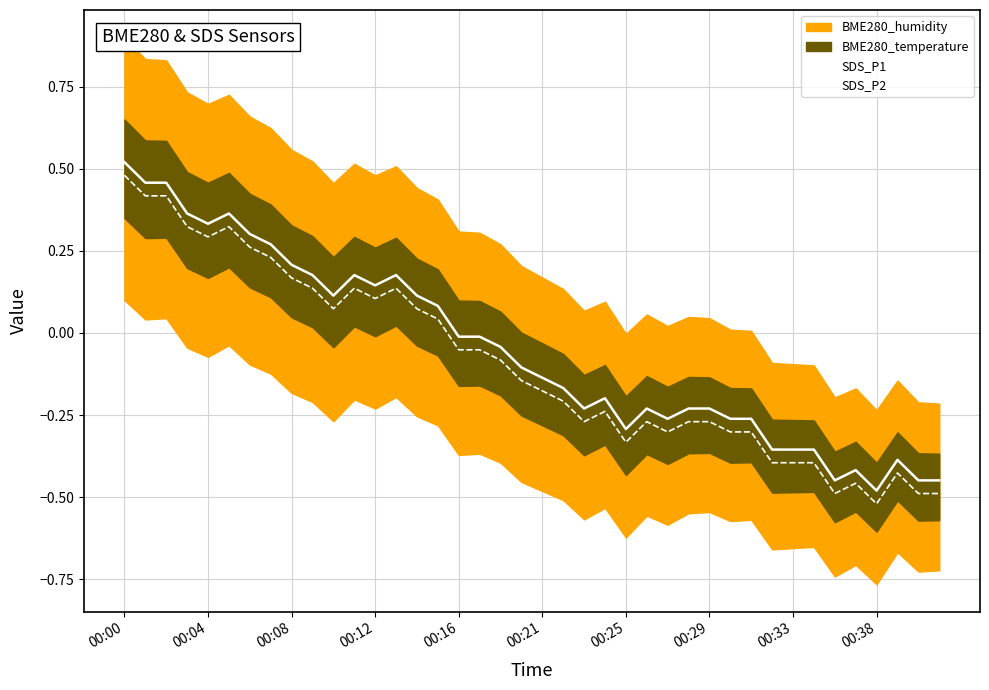

True or false: SDS_P1 and SDS_P2 cross at least once.

False